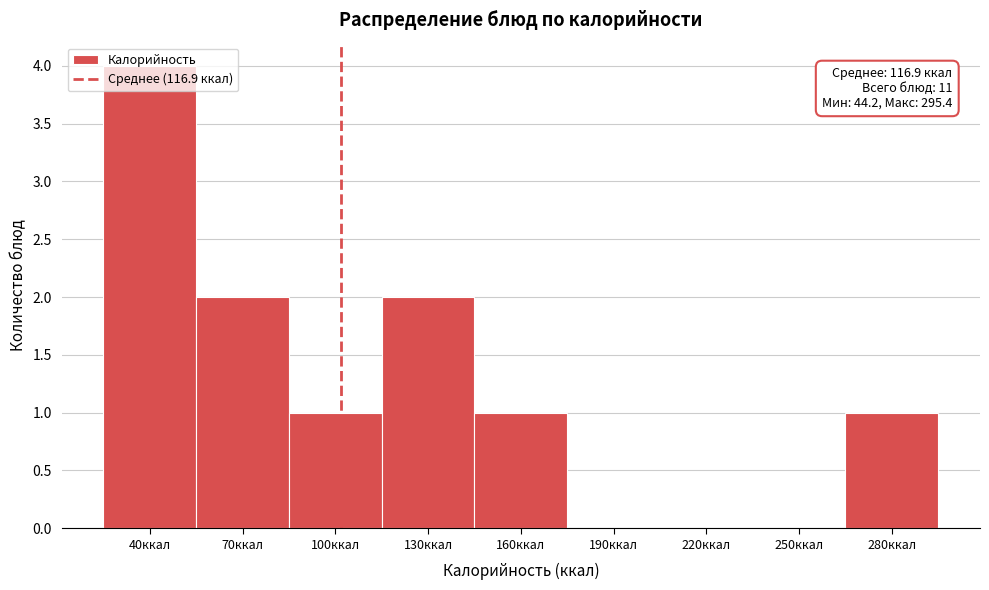

What is the greatest value displayed?

4